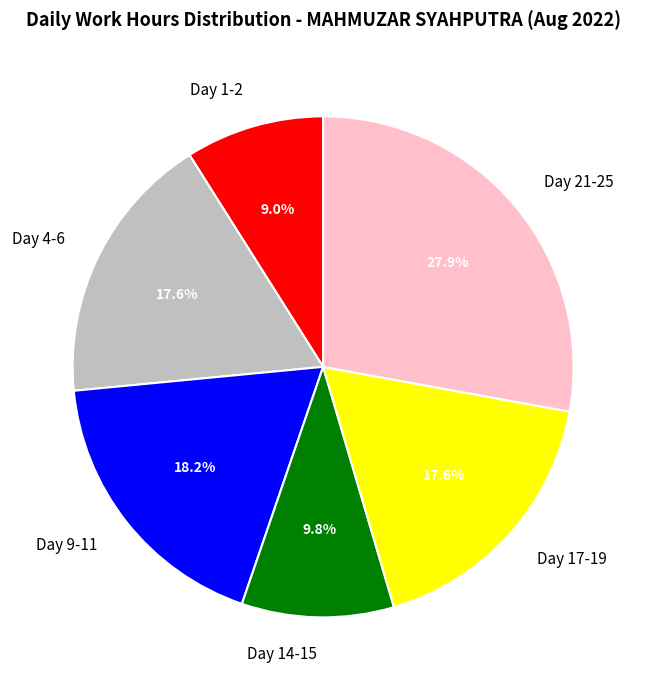

Which slice is the largest?

Day 21-25